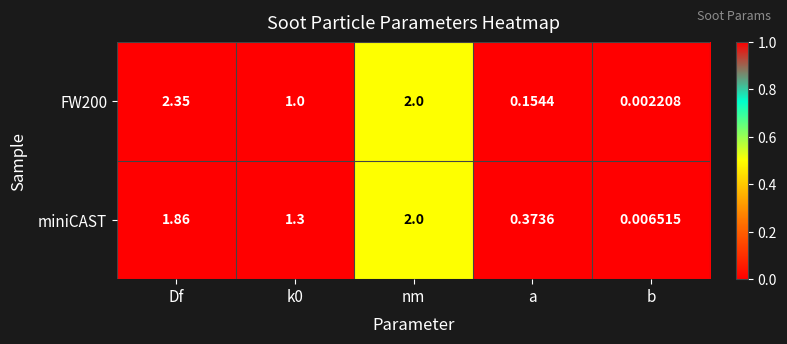

At which category does the chart reach its peak across all series?

Df